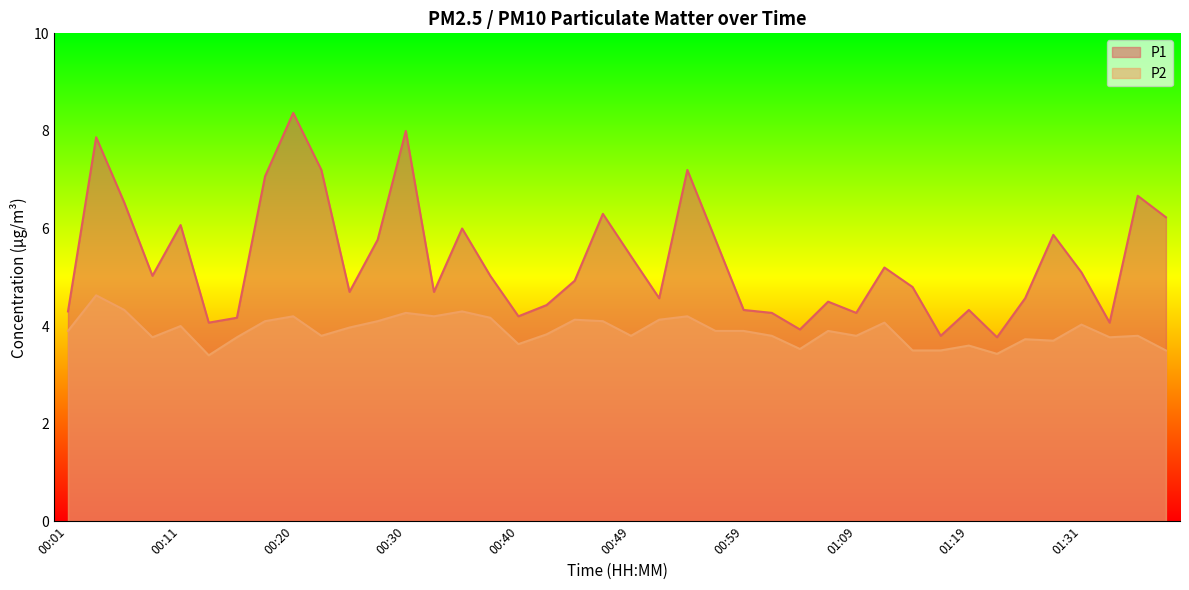

How many categories are shown in the chart?

40